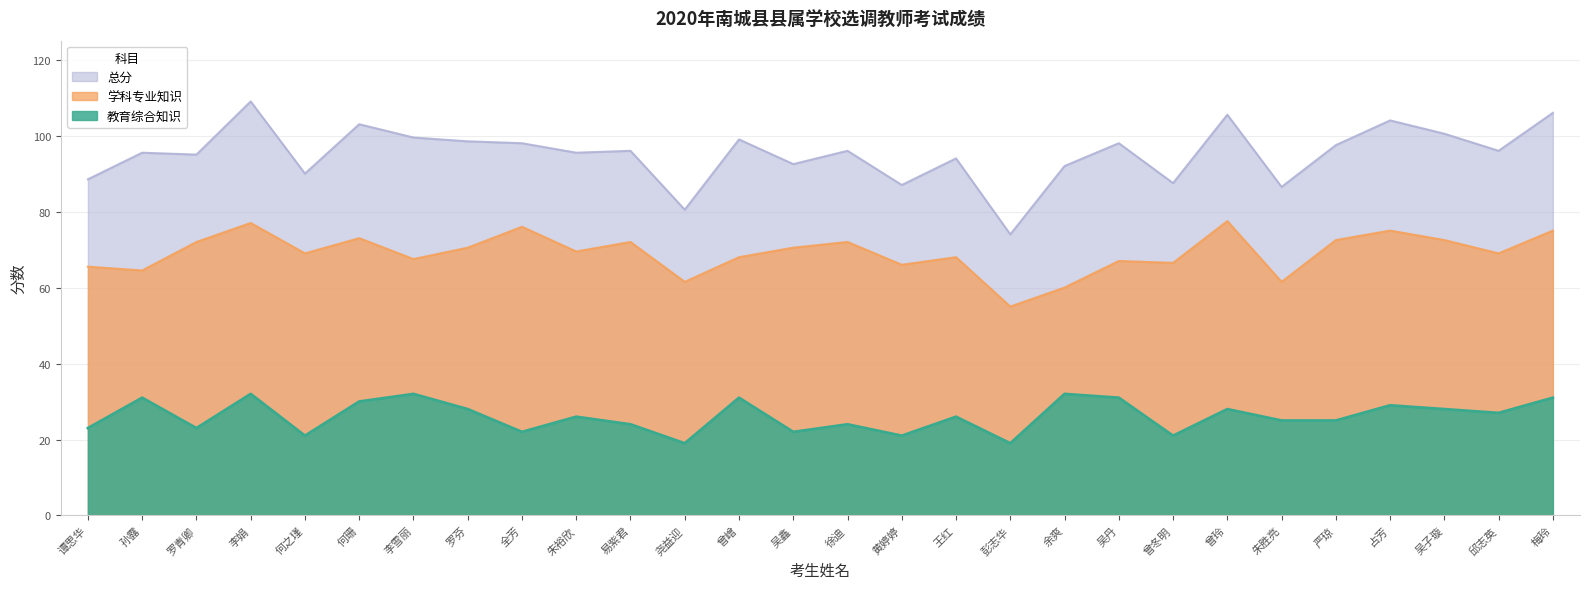

What is the approximate value of 教育综合知识 at 徐迪?

24.0